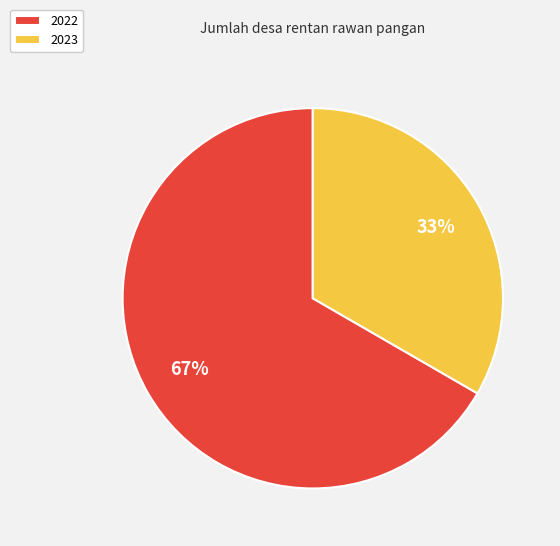

Combined, do 2022 and 2023 account for over 50%?

Yes